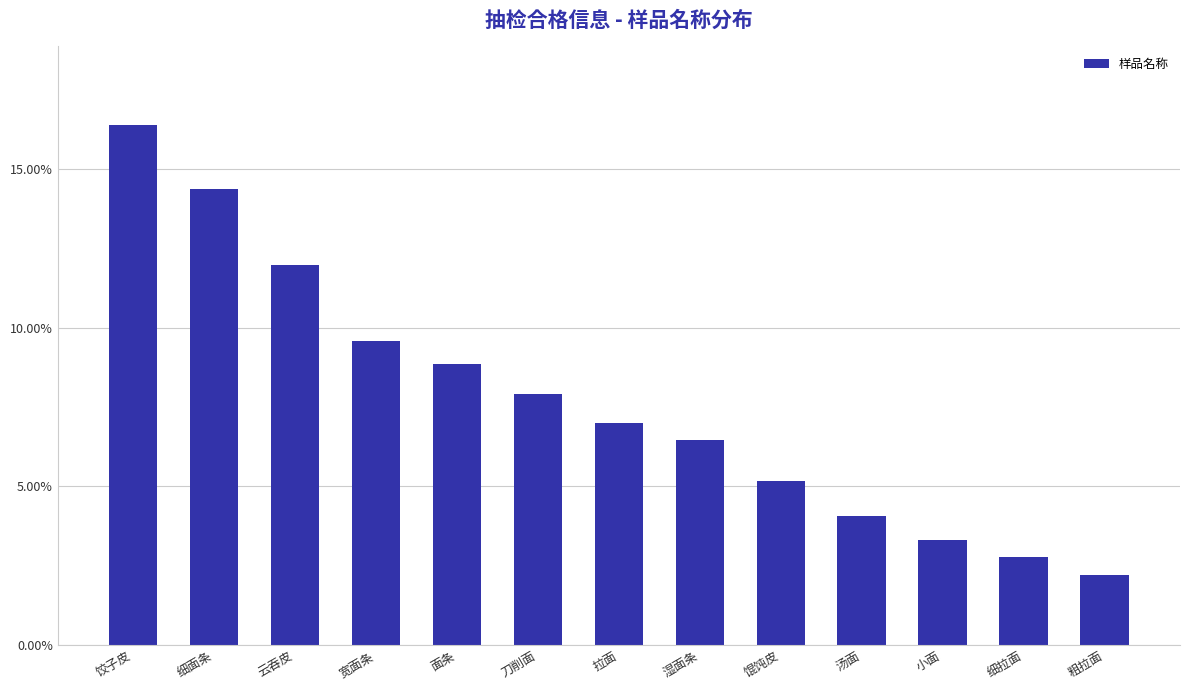

List the labels in order of value, smallest first.

粗拉面, 细拉面, 小面, 汤面, 馄饨皮, 湿面条, 拉面, 刀削面, 面条, 宽面条, 云吞皮, 细面条, 饺子皮